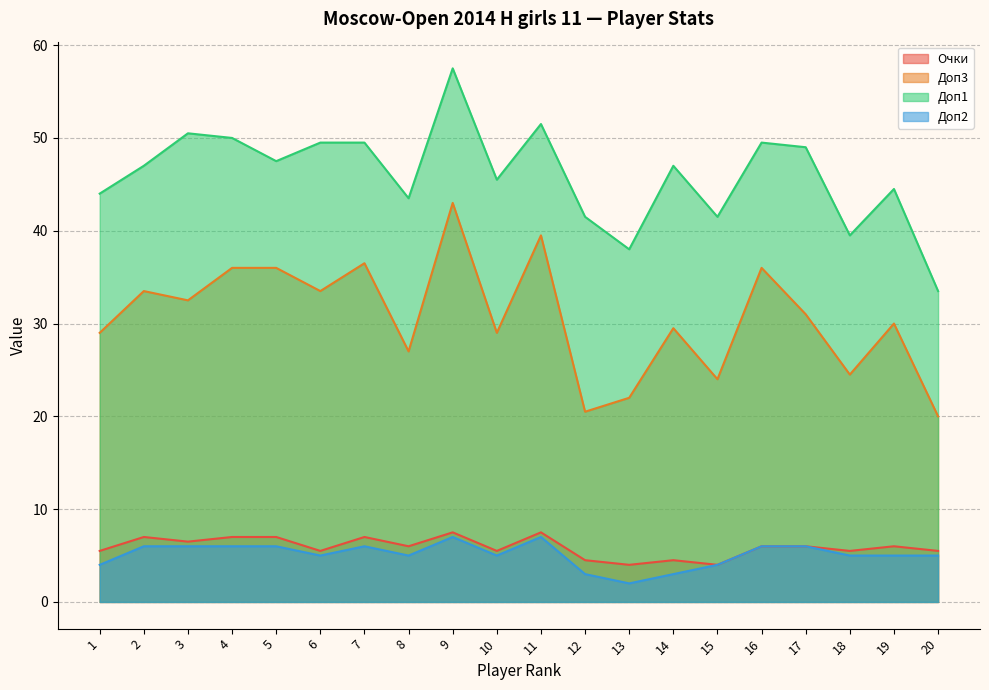

What is the sum of all Доп1 values?

920.0